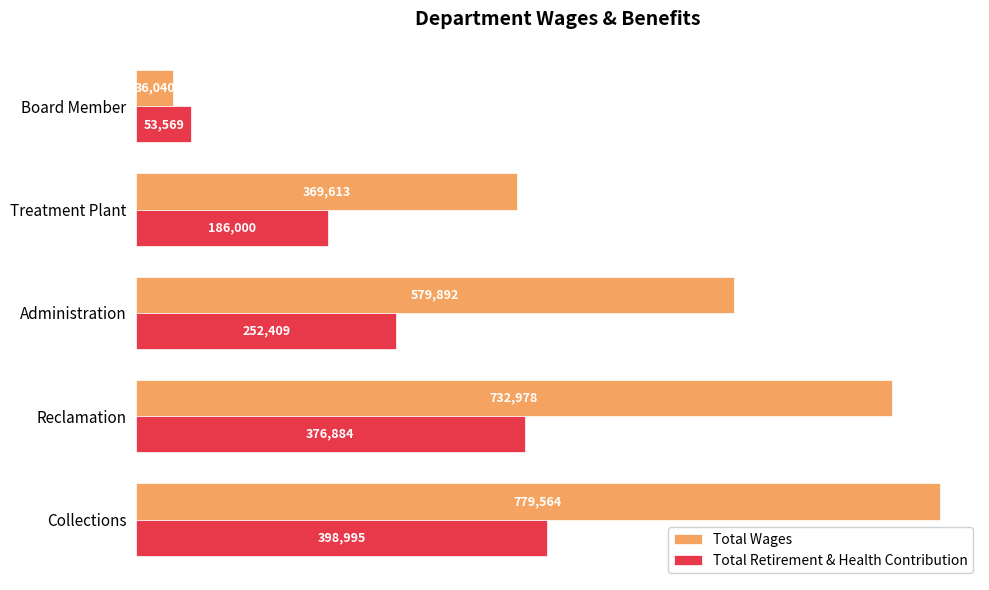

Which series has the largest range (max minus min)?

Total Wages